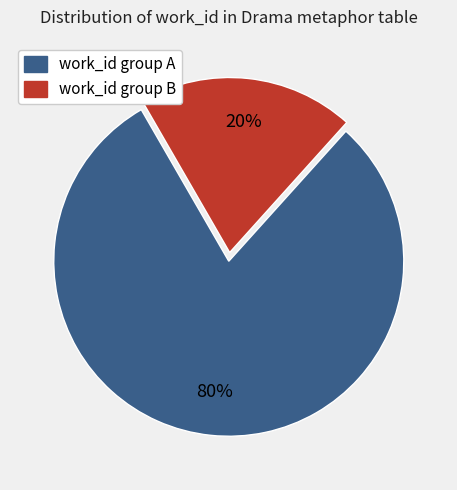

Combined, do work_id group A and work_id group B account for over 50%?

Yes